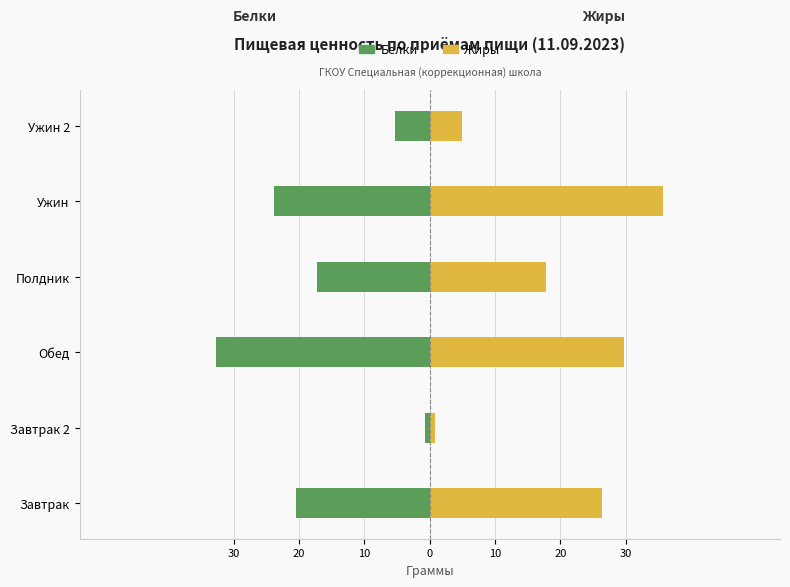

Is the value of Жиры at Завтрак greater than the value of Белки at Полдник?

Yes